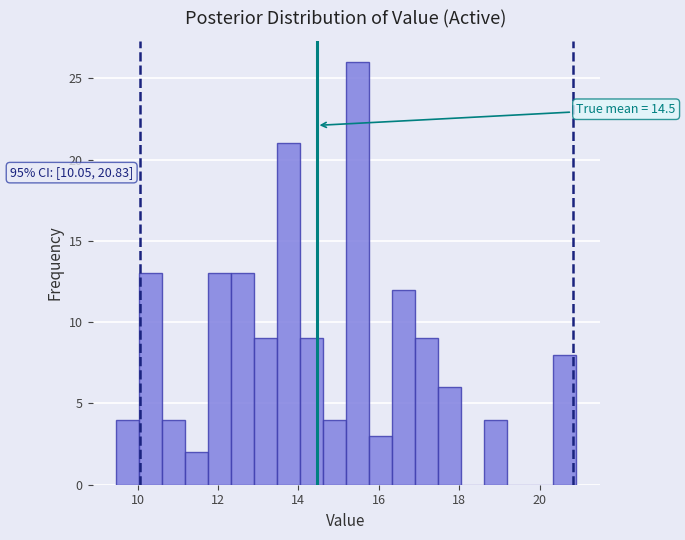

Read against the x-axis, roughly where is the centre of the tallest bar?

15.4